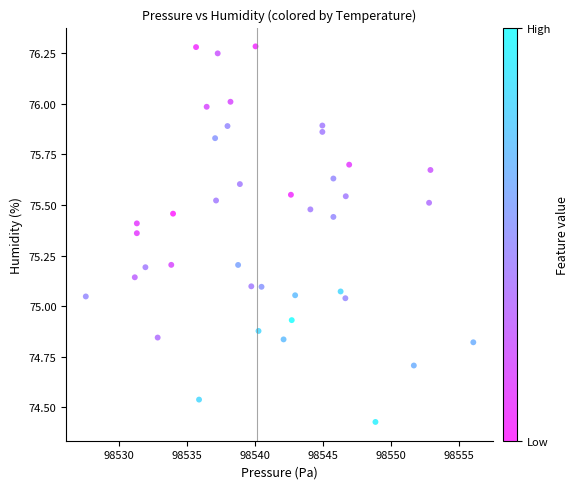

What is the range of Y values (max minus min)?

1.9